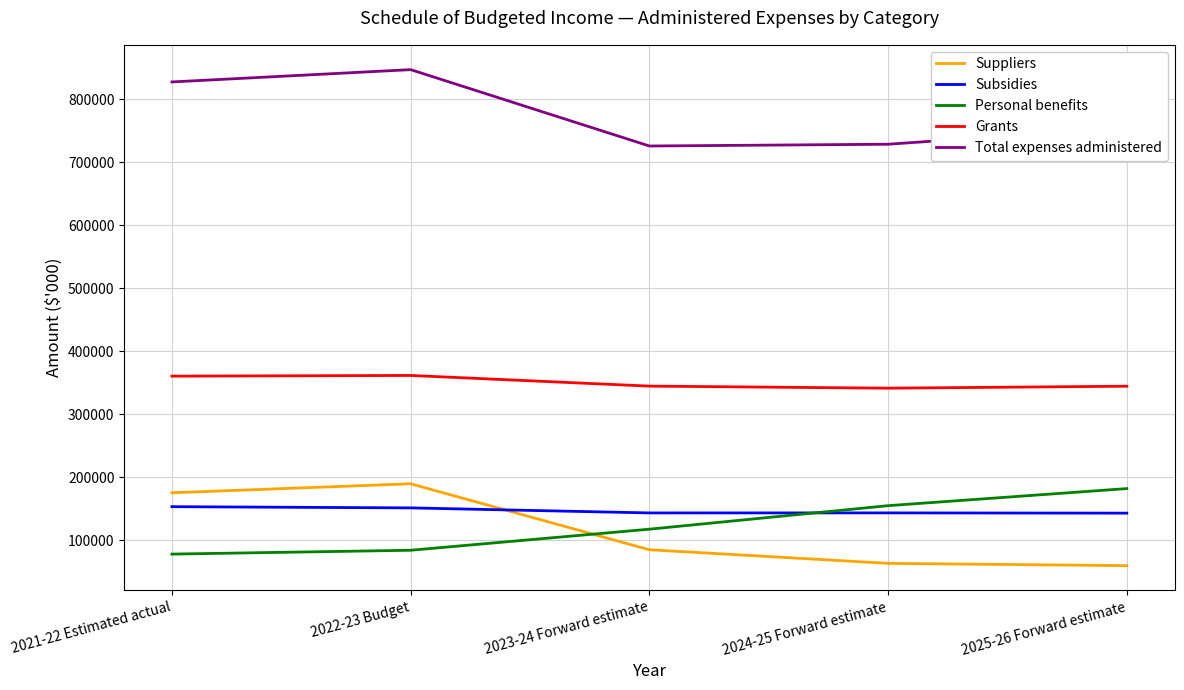

What is the difference between the second highest and second lowest values in the Suppliers series?

112015